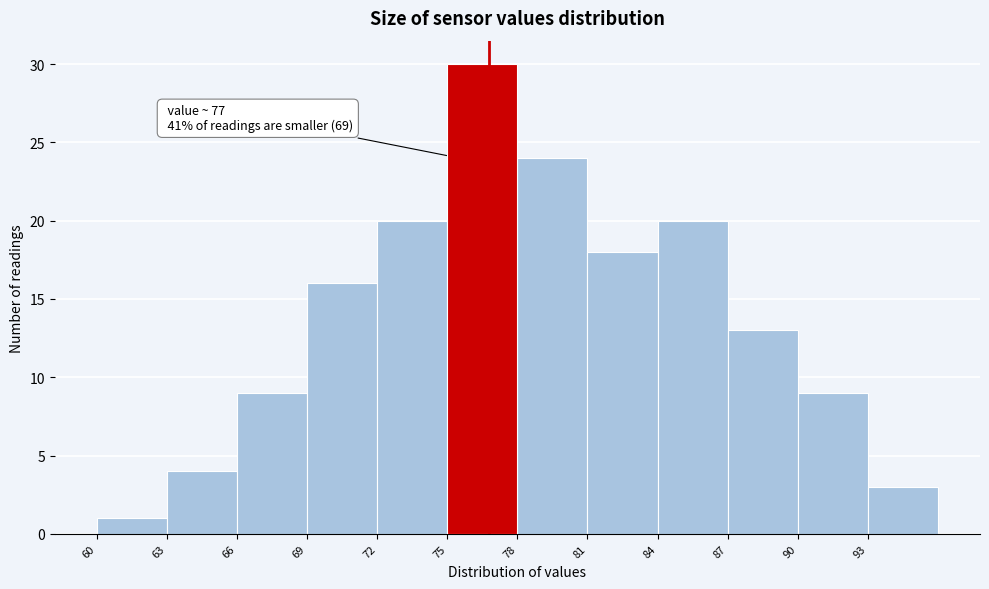

Over which range of the x-axis is the bar tallest?

75 to 78